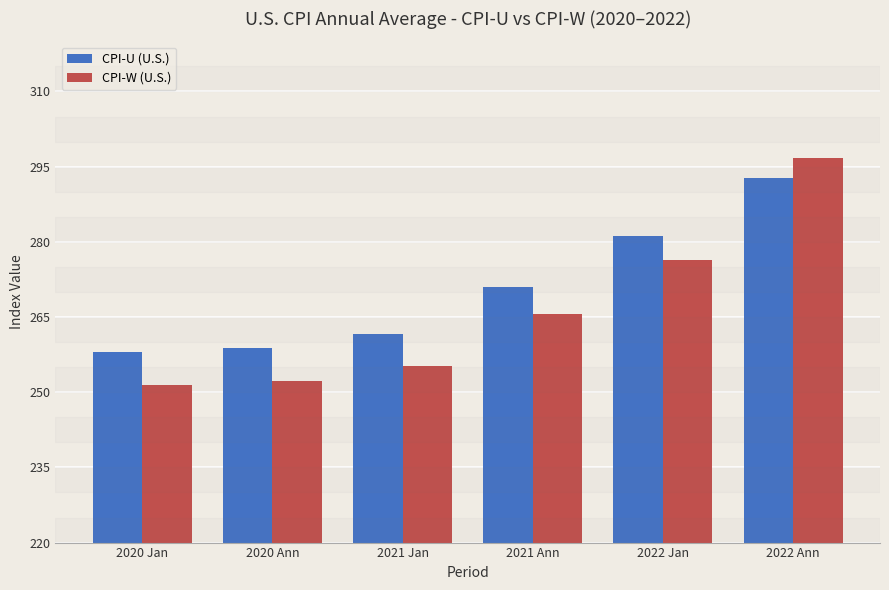

What is the highest value of the CPI-W (U.S.) series?

296.6